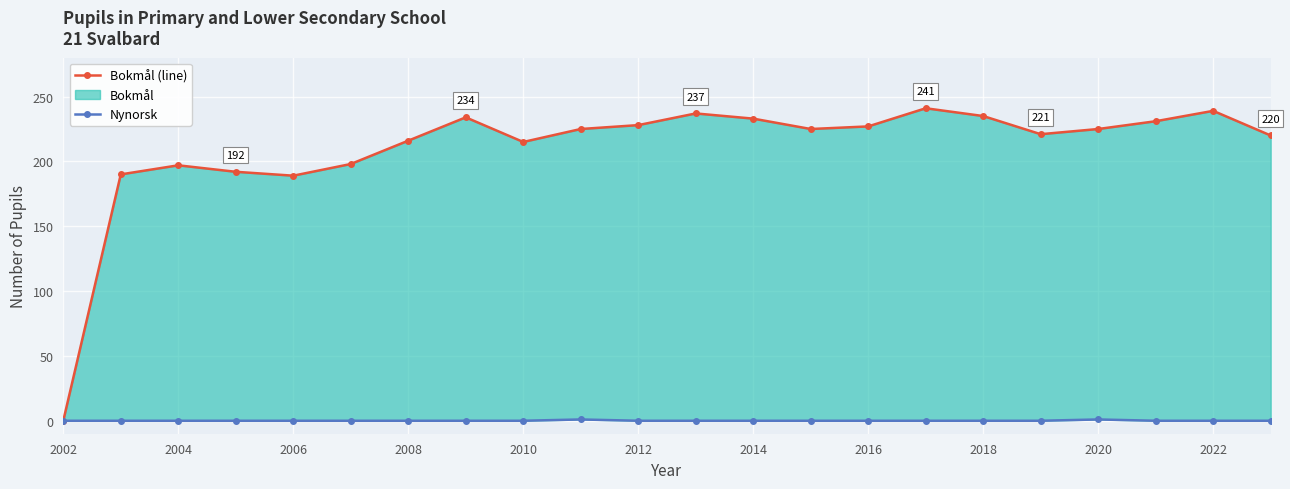

Which category has the lowest value in the Bokmål (upper) series?

2002